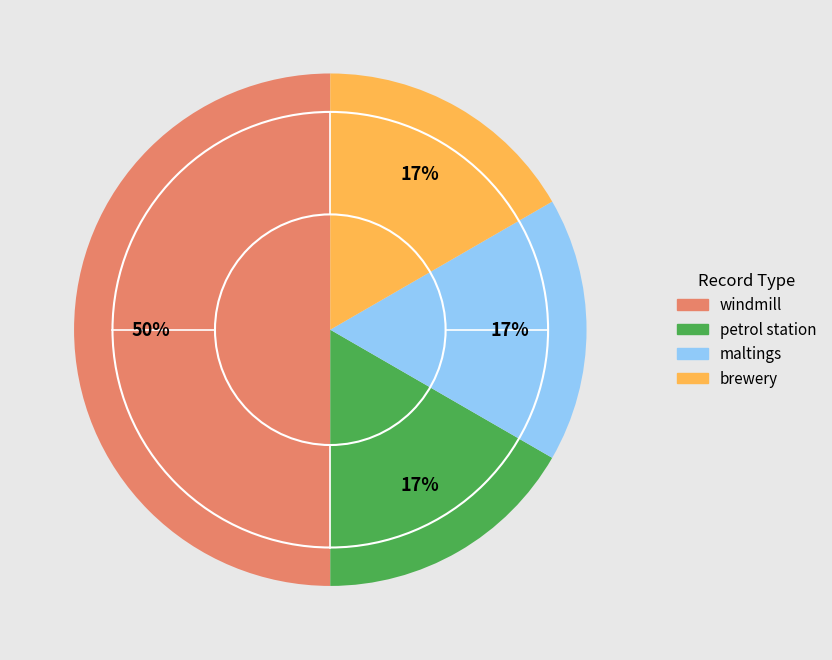

How many slices are in this pie chart?

4